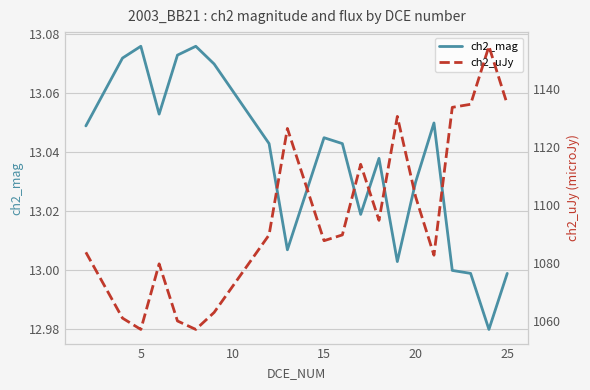

Is it true that ch2_mag equals 18.5 at 20?

False